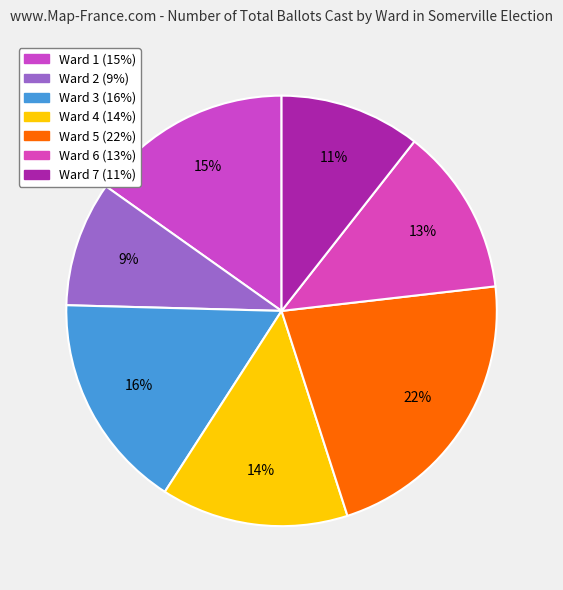

Approximately how many times larger is the value at Ward 7 compared to Ward 4?

0.8